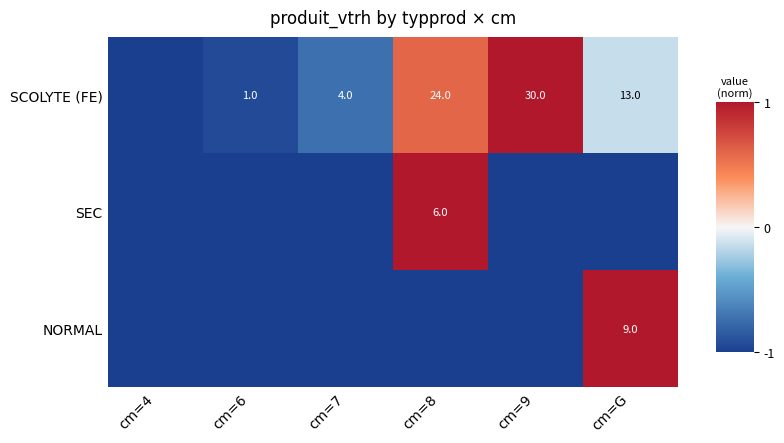

What is the sum of the SCOLYTE (FE) values at cm=9 and cm=8?

54